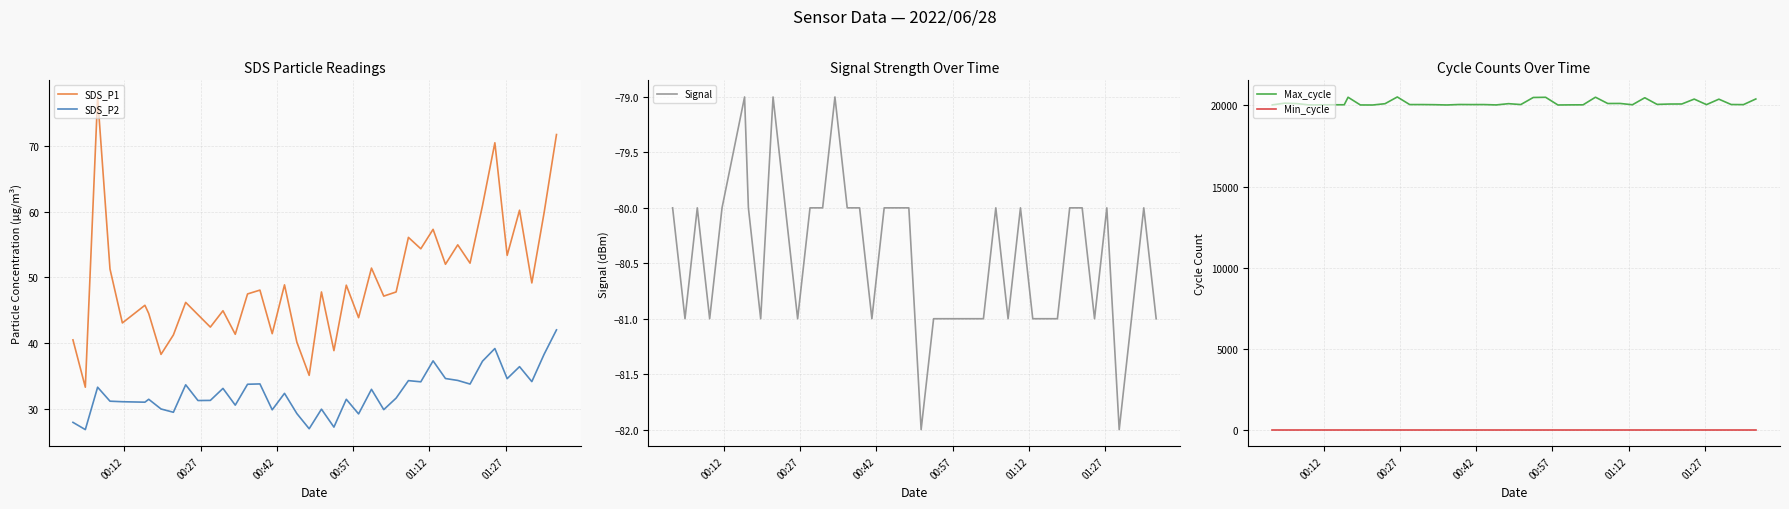

True or false: Min_cycle and SDS_P2 intersect in this chart.

True